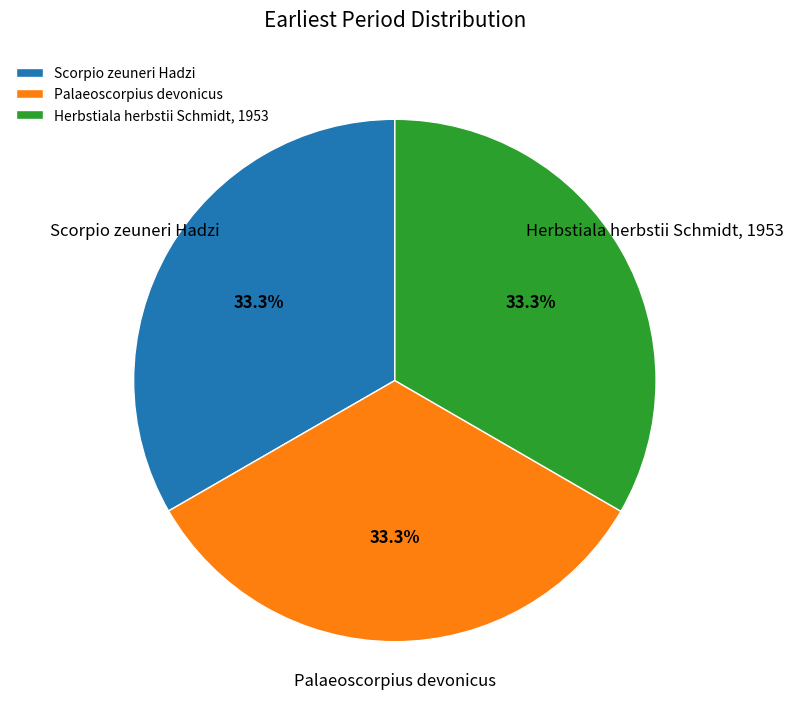

What is the ratio of the value at Herbstiala herbstii Schmidt, 1953 to the value at Scorpio zeuneri Hadzi?

1.0